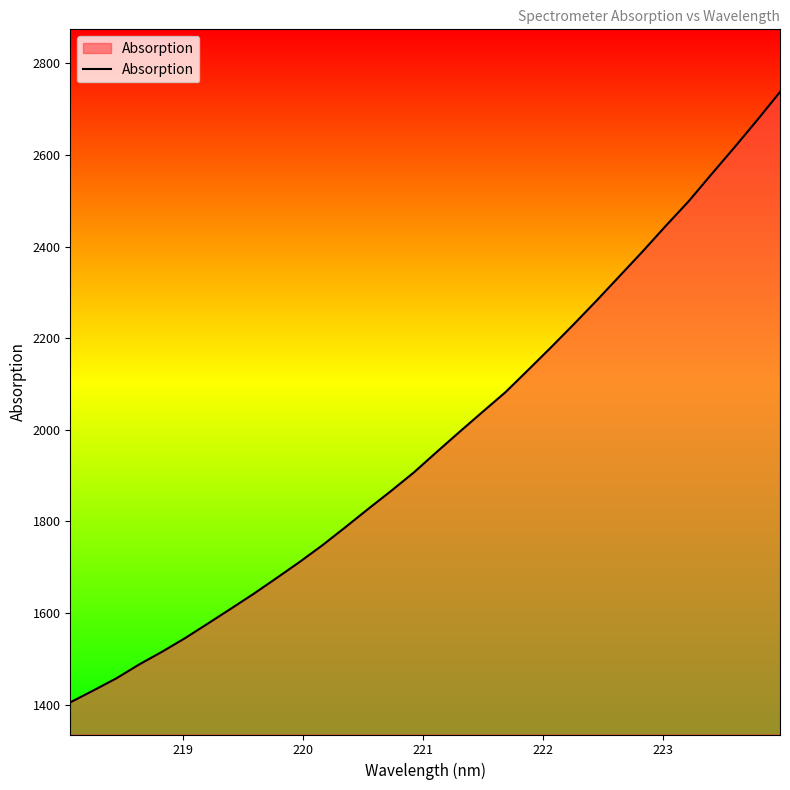

Reading right to left, what are all the values shown in this chart?

2737.6	2676.1	2616.2	2557.9	2498.7	2445.0	2389.8	2336.4	2283.1	2231.3	2180.6	2131.2	2082.2	2039.2	1995.8	1951.8	1907.0	1866.4	1827.1	1787.0	1747.8	1711.1	1676.2	1641.8	1609.1	1576.8	1544.8	1515.2	1487.4	1457.0	1430.6	1404.9